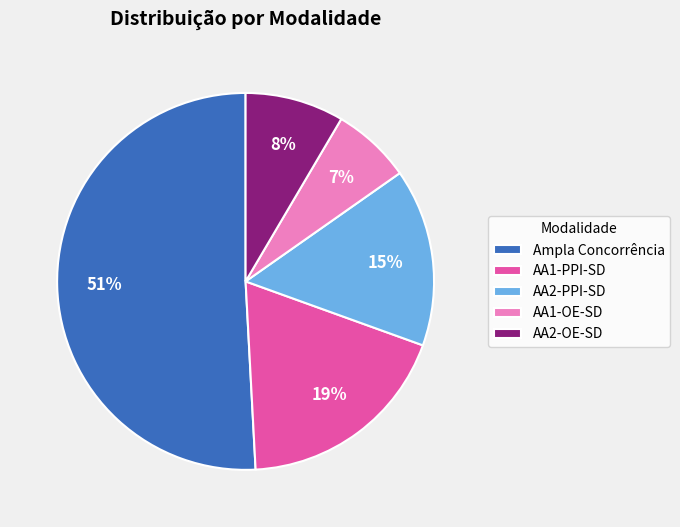

Count the number of slices in the pie.

5